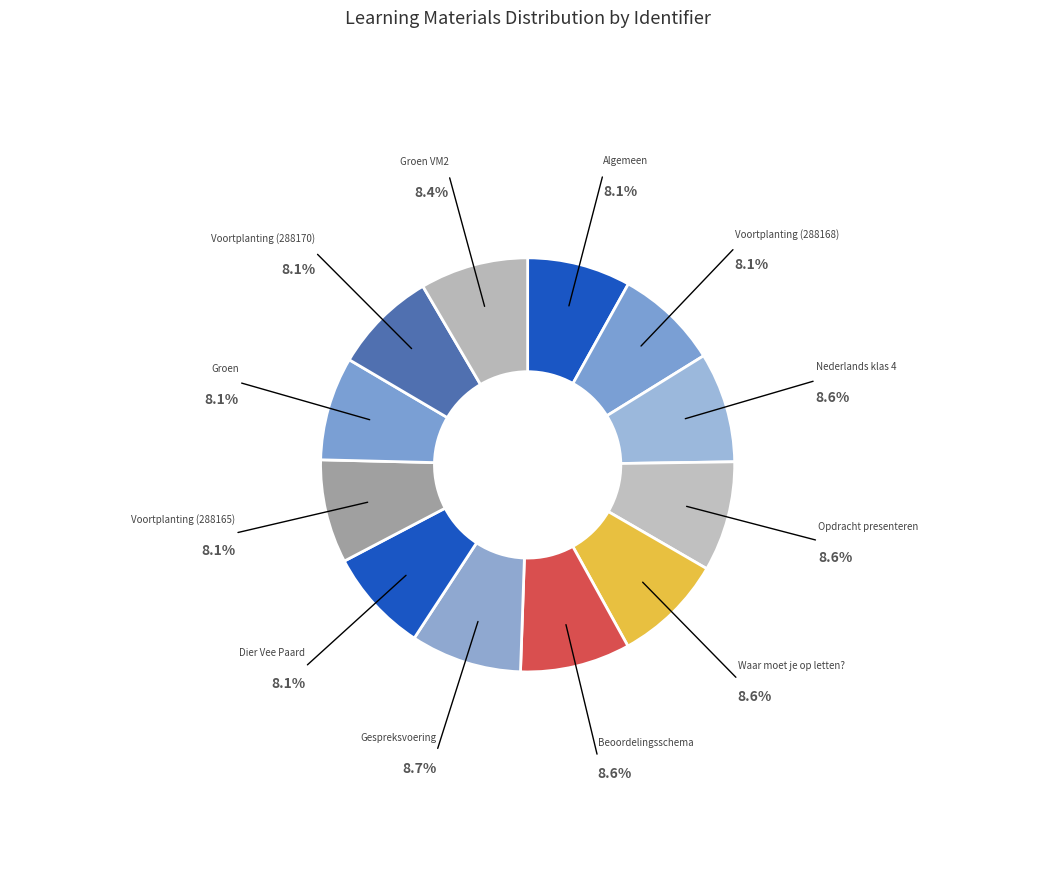

How many segments does this pie chart have?

12